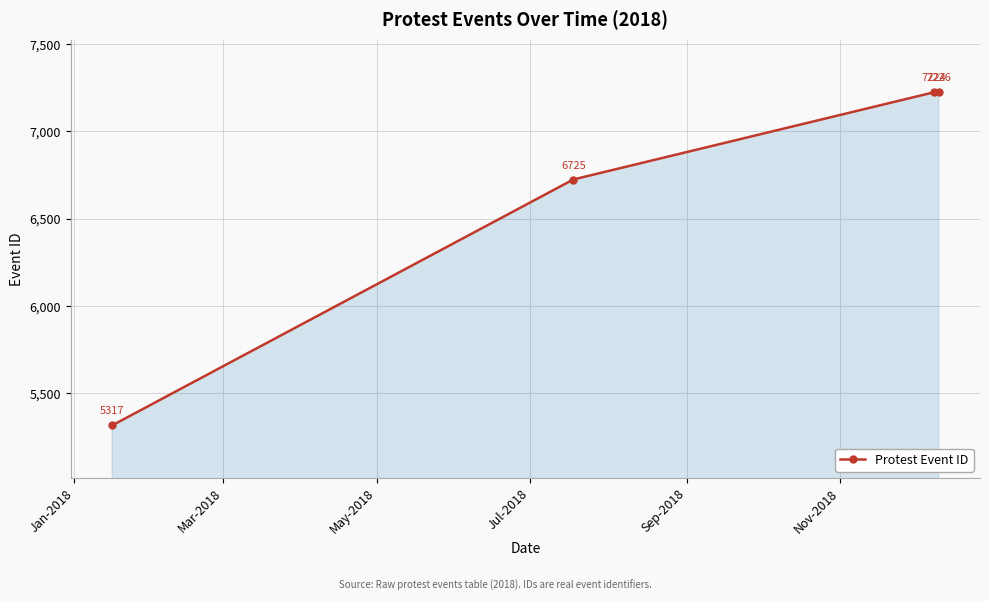

True or false: there are more than 1 points higher than both neighbors.

False